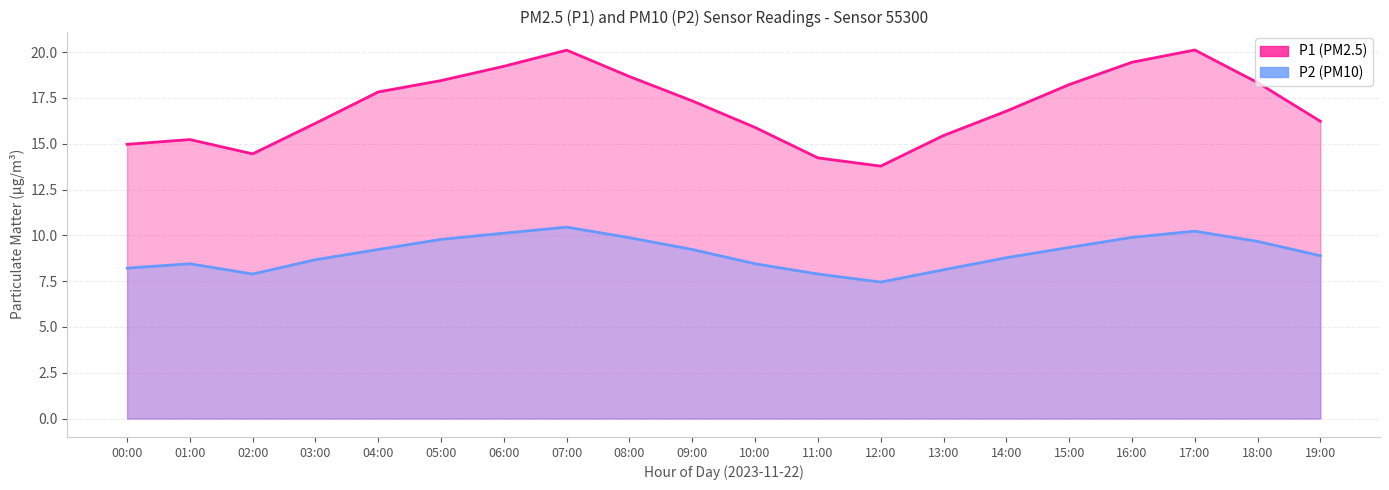

The value of P1 at 00:00 is 15.0. True or false?

True